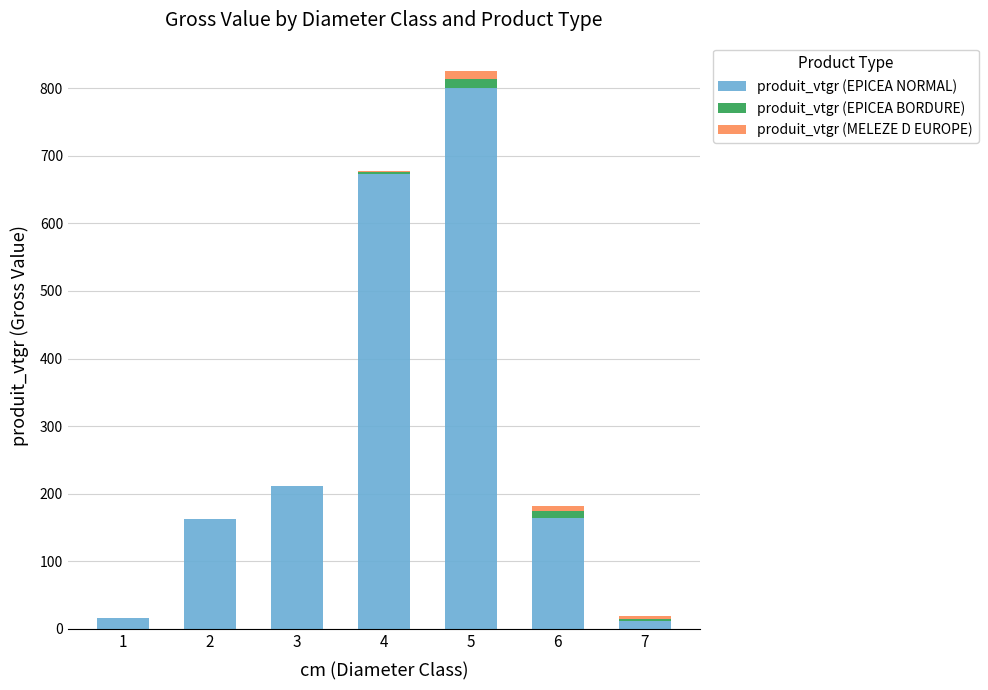

At which category is the sum across all series the highest?

5